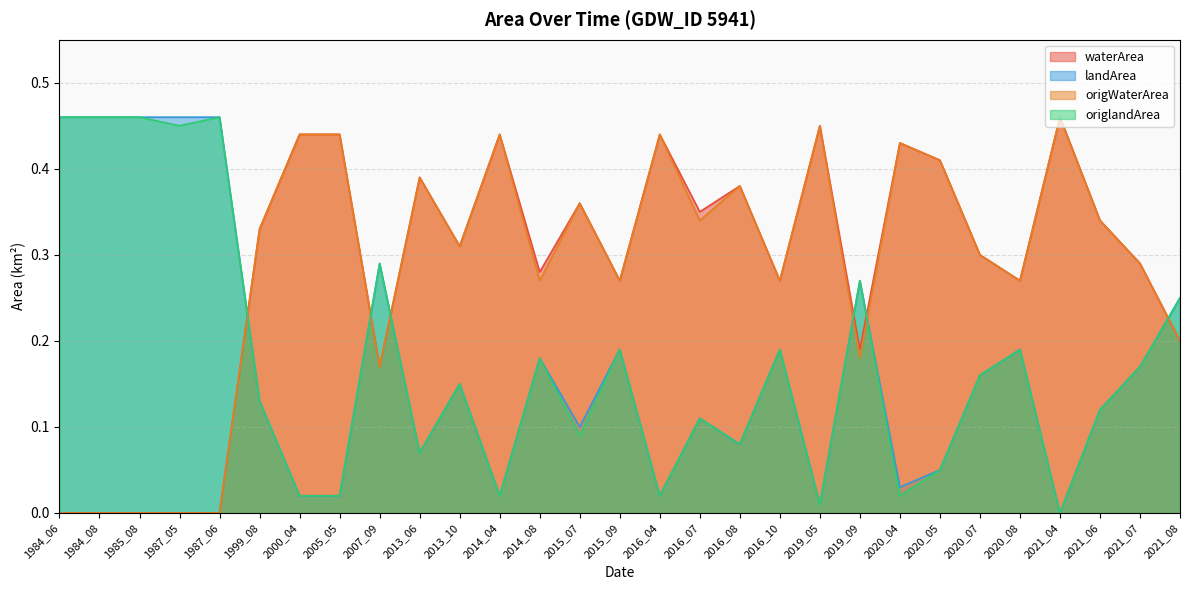

True or false: waterArea and origWaterArea intersect in this chart.

False